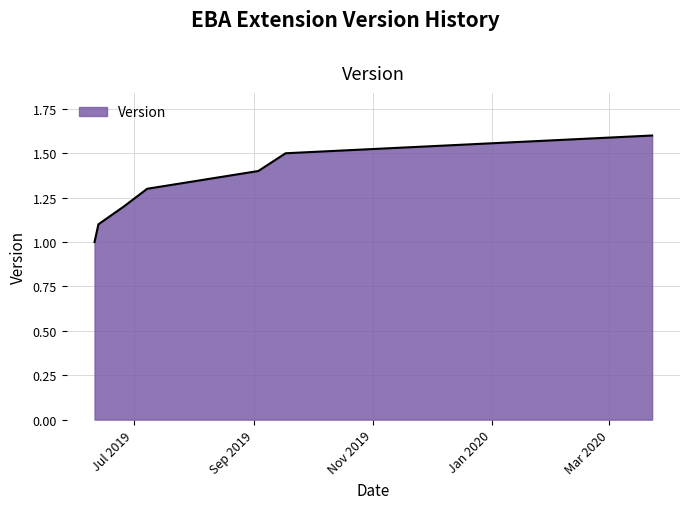

What is the greatest value displayed?

1.6